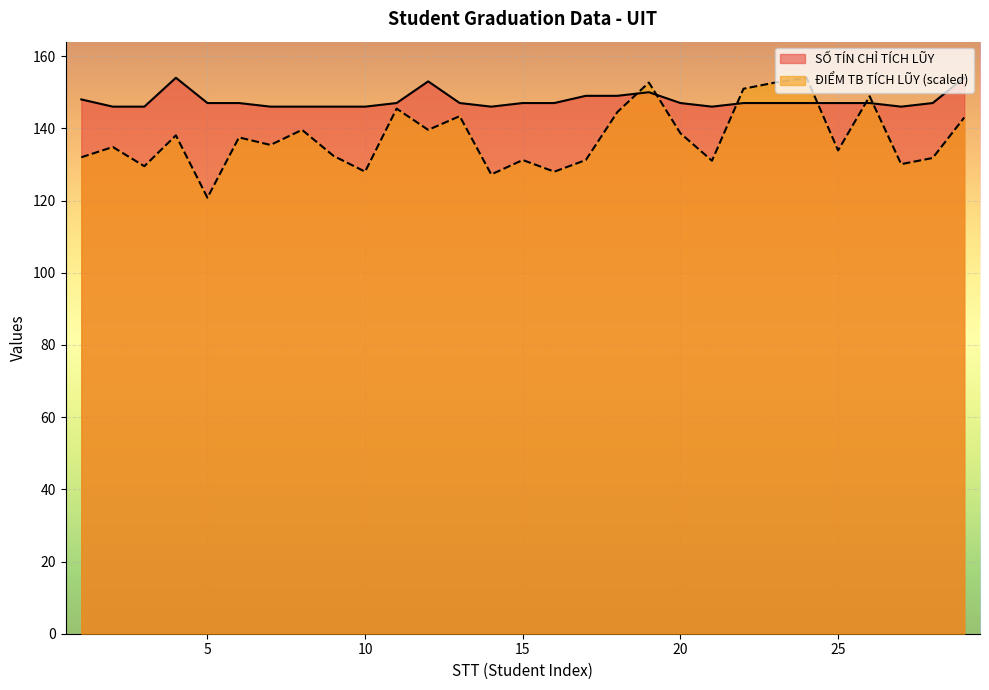

Is it true that SỐ TÍN CHỈ TÍCH LŨY equals 147.0 at 28?

True